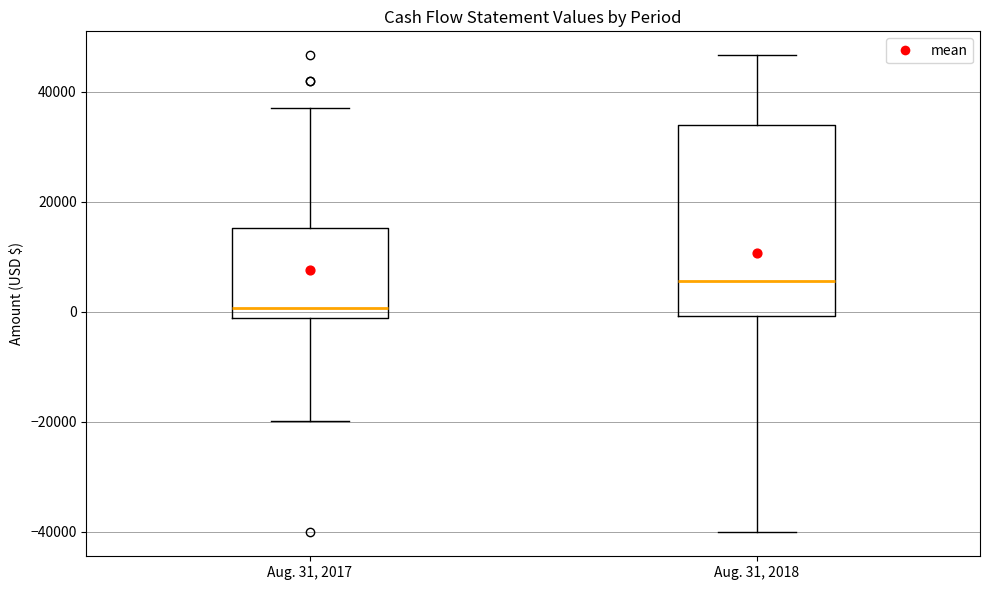

Which box's median line is the lowest?

Aug. 31, 2017